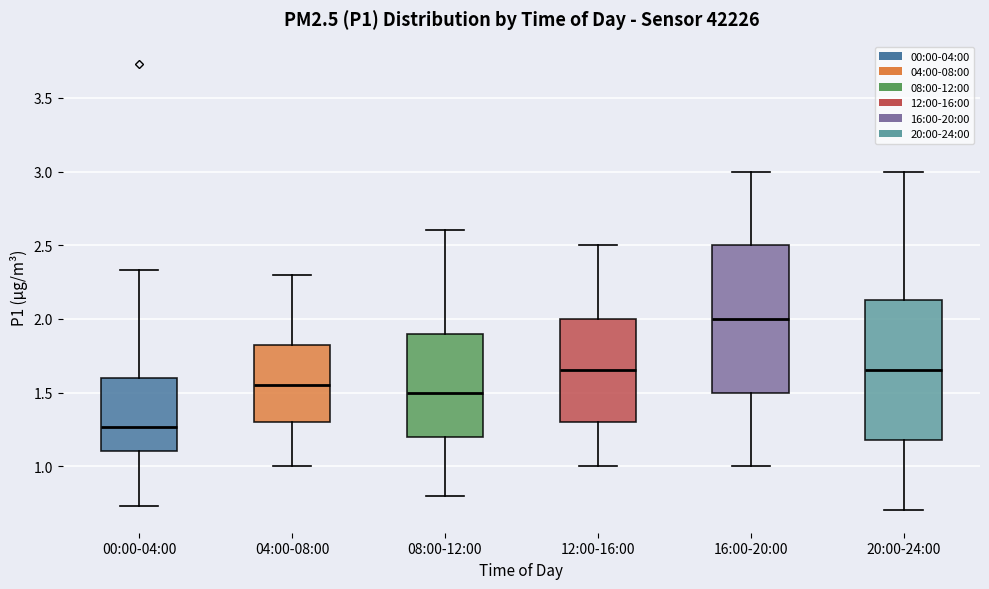

Where does the median line of the box for 16:00-20:00 sit on the y-axis? The values are not printed on the chart, so give them approximately, as read against the axis.

2.00